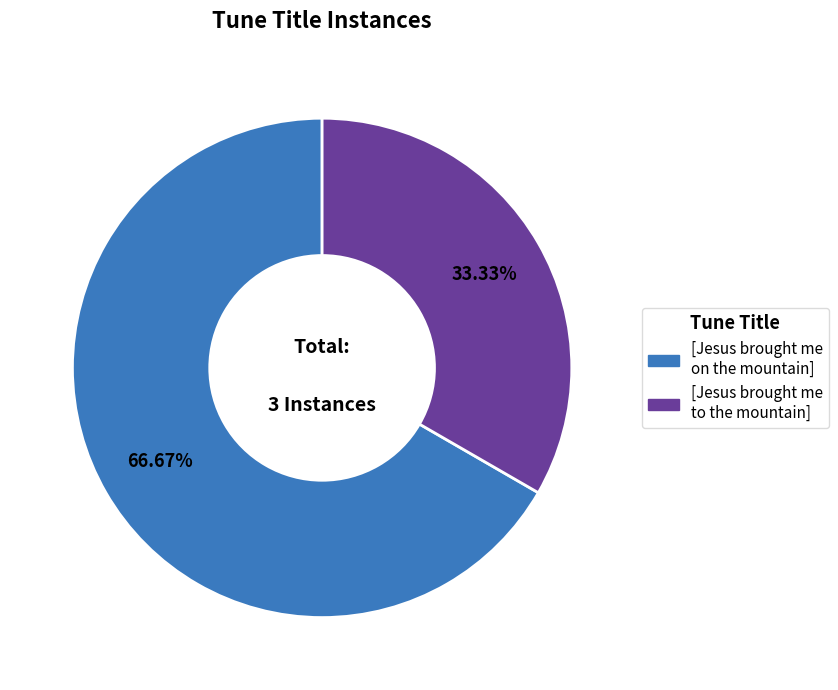

What percentage is the [Jesus brought me to the mountain] slice, to the nearest percent?

33%